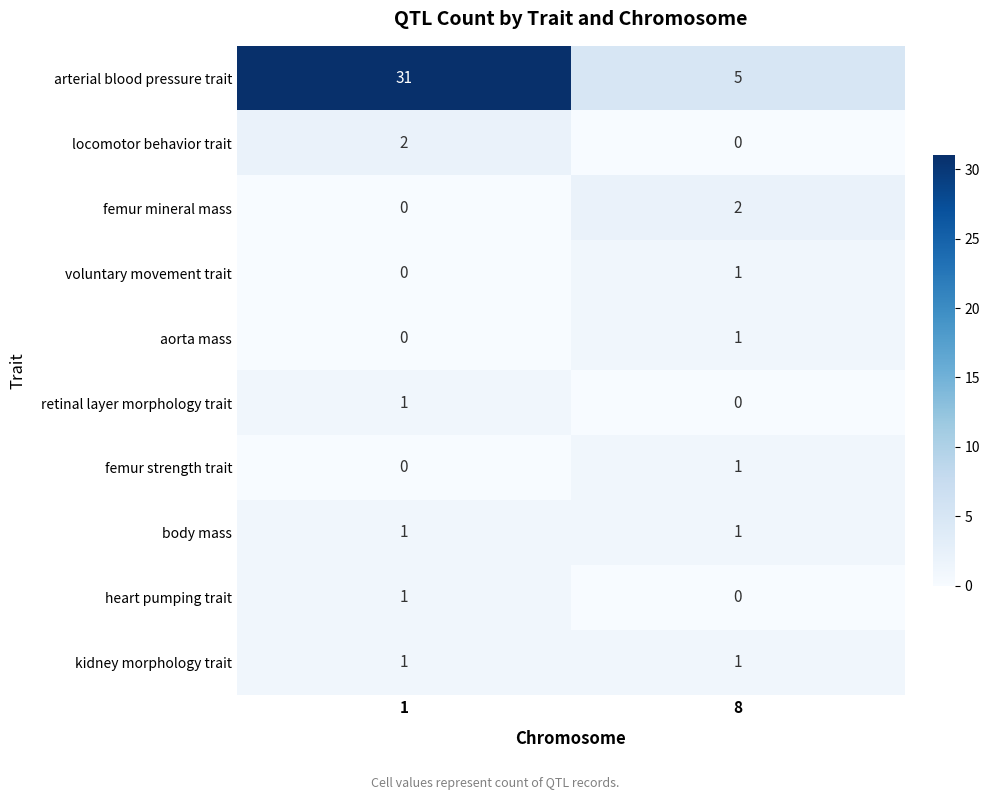

Between 1 and 8, which series saw the biggest shift?

arterial blood pressure trait